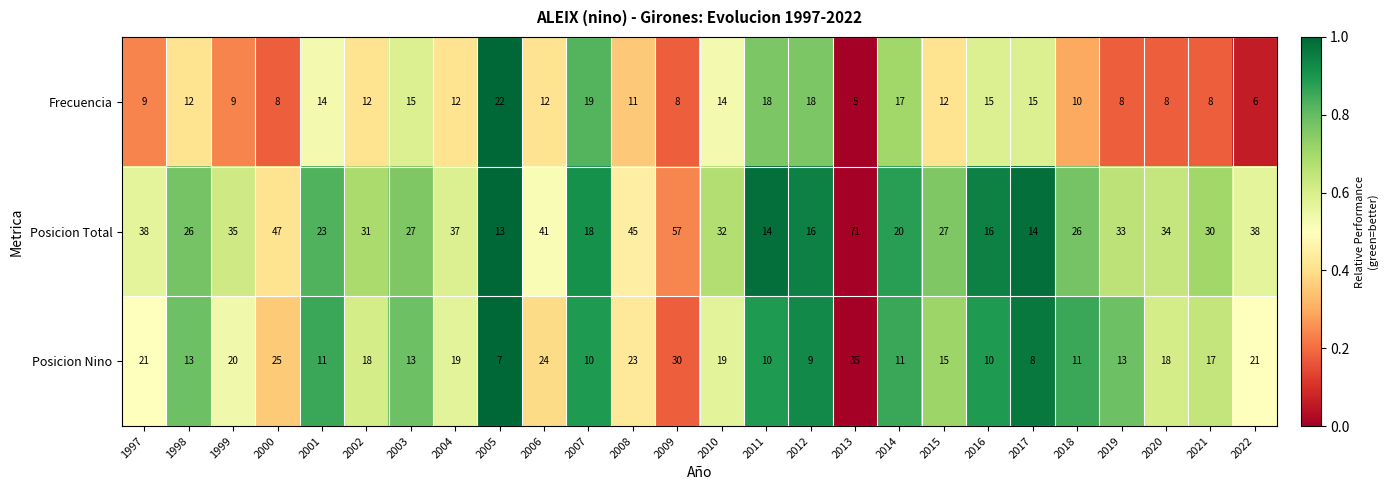

List the series in order of their peak value, highest first.

Posicion Total, Posicion Nino, Frecuencia